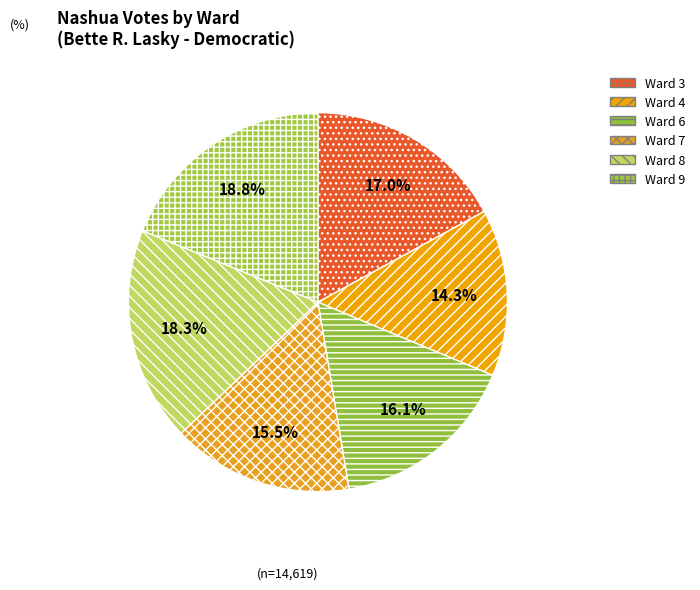

Does Ward 7 account for over 50% of the chart?

No